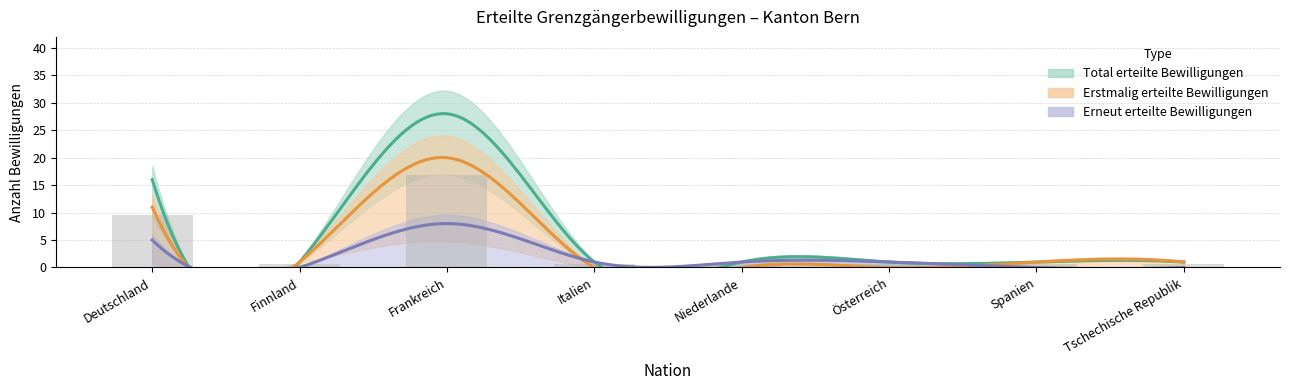

True or false: Erstmalig erteilte Bewilligungen has a value of 8 at Österreich.

False